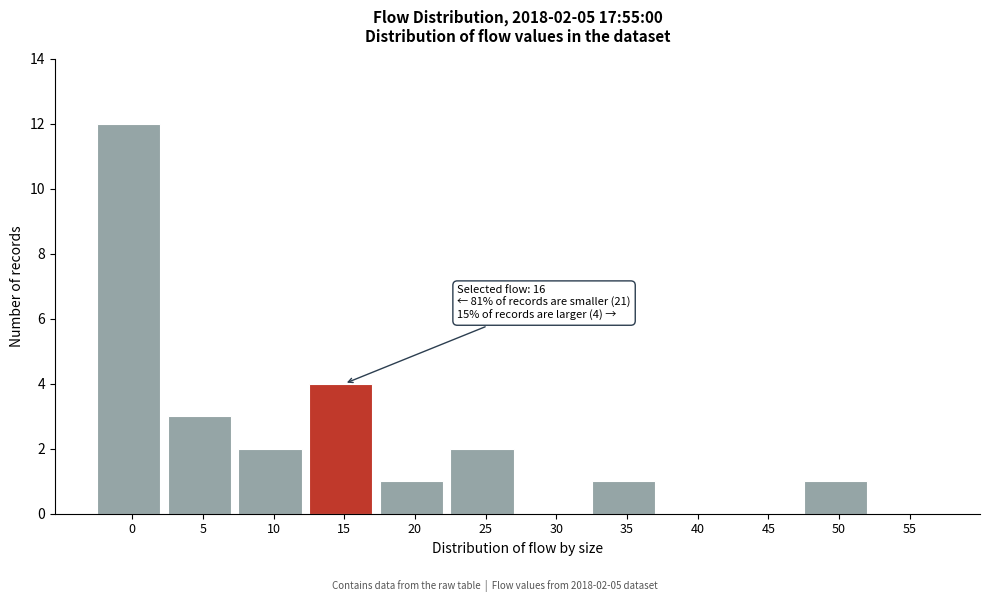

Reading left to right, extract all data points from this chart.

0=12	5=3	10=2	15=4	20=1	25=2	30=0	35=1	40=0	45=0	50=1	55=0